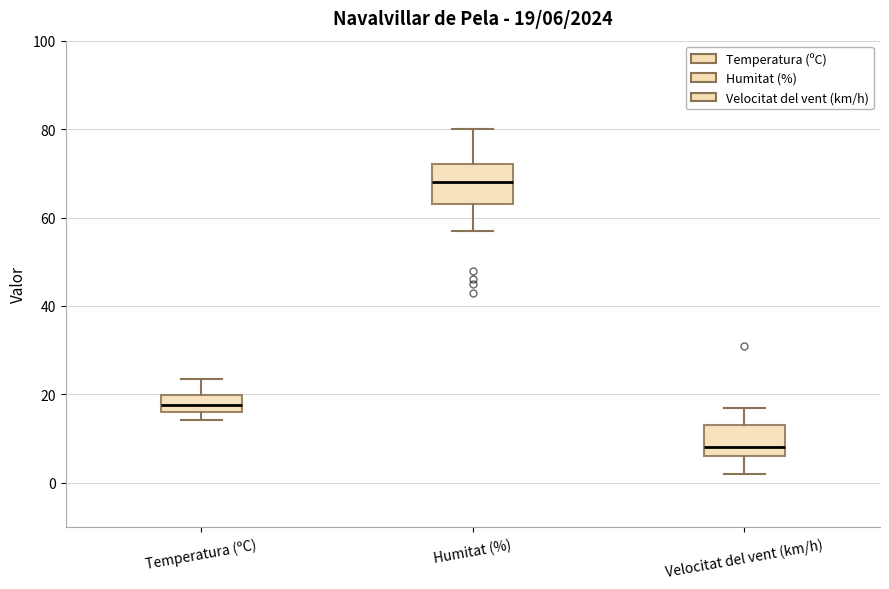

Which box has the lowest median line?

Velocitat del vent (km/h)